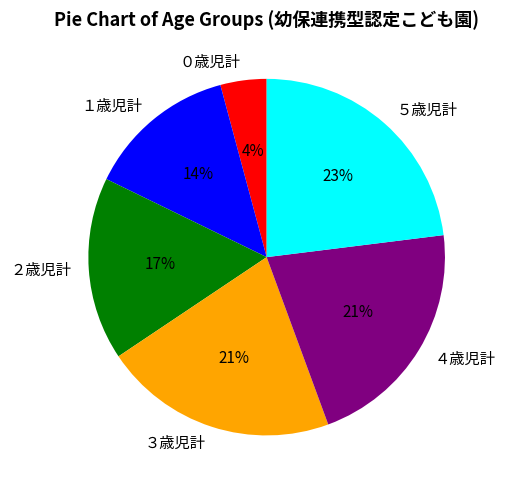

Is the sum of ０歳児計 and ４歳児計 greater than half?

No